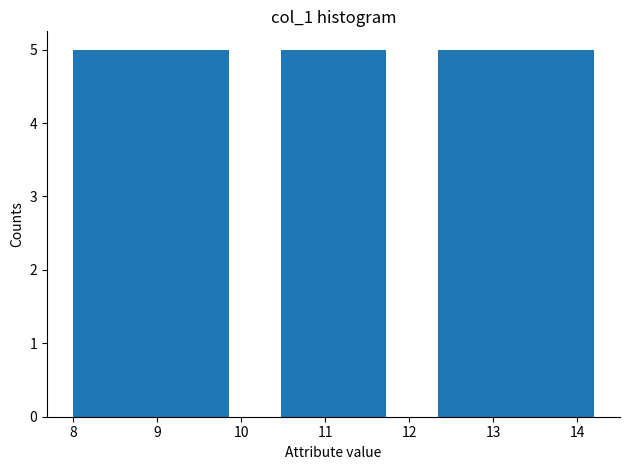

What is the height of the bar covering 12.34 to 12.96 on the x-axis? Neither the bar edges nor the heights are printed on the chart, so give them approximately, as read against the axes.

5